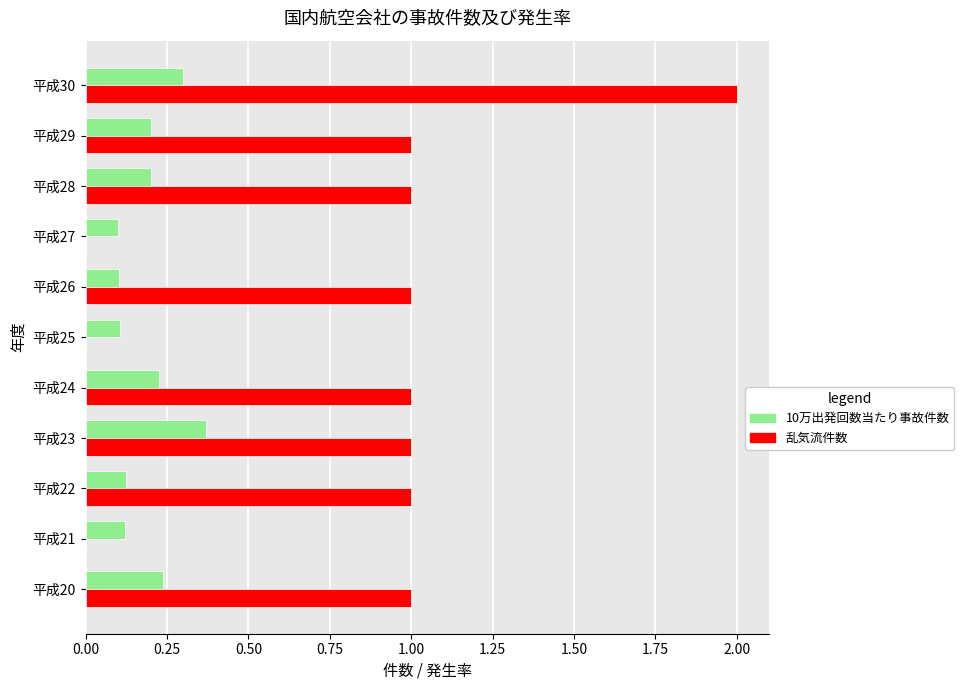

How many 10万出発回数当たり事故件数 values are between 0 and 1?

11